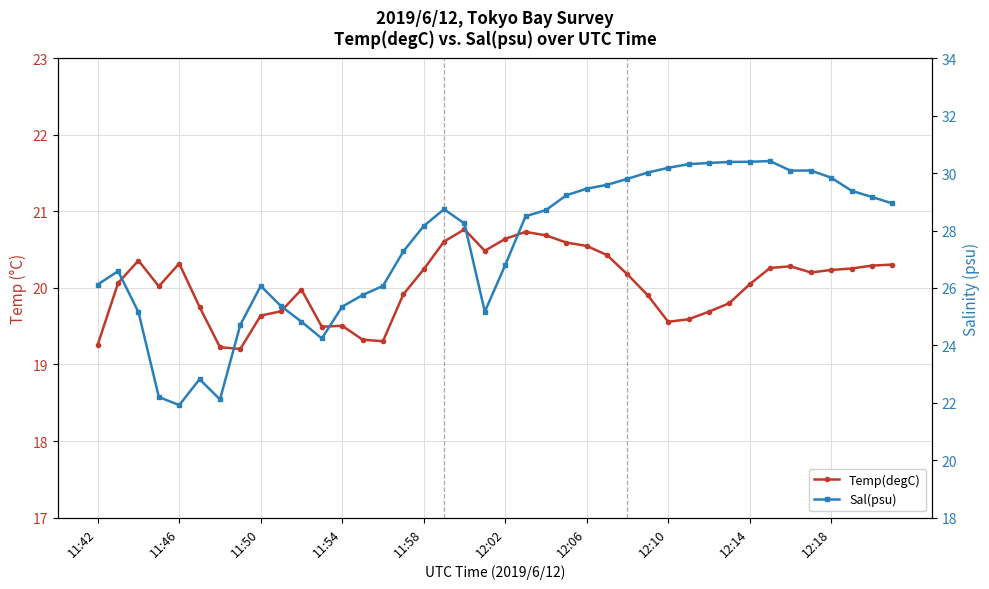

Which series has the largest range (max minus min)?

Sal(psu)